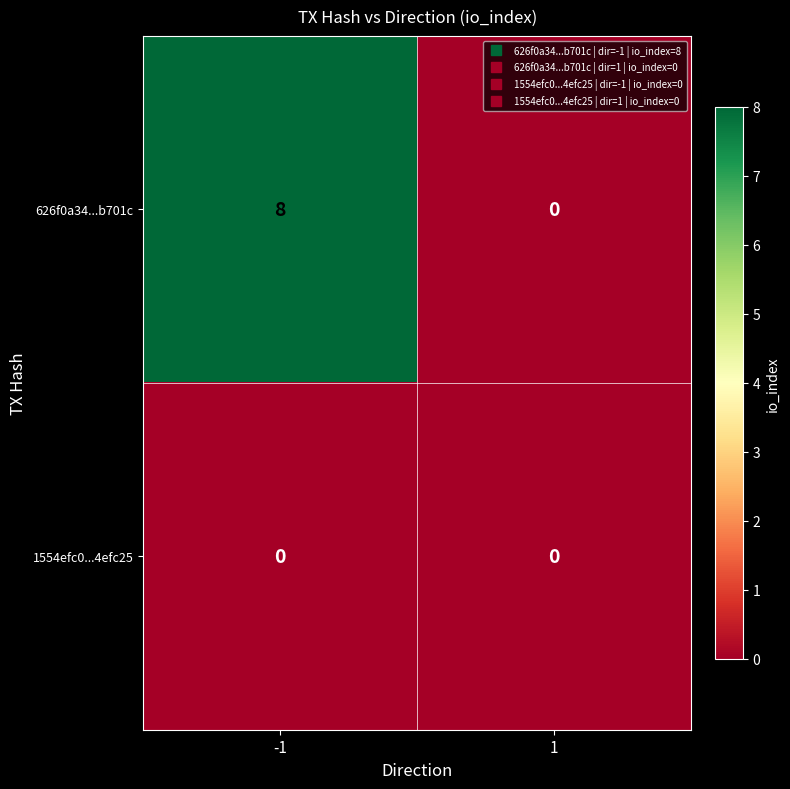

Reading left to right, list all the values displayed in this chart.

626f0a34...b701c: -1=8	1=0
1554efc0...4efc25: -1=0	1=0